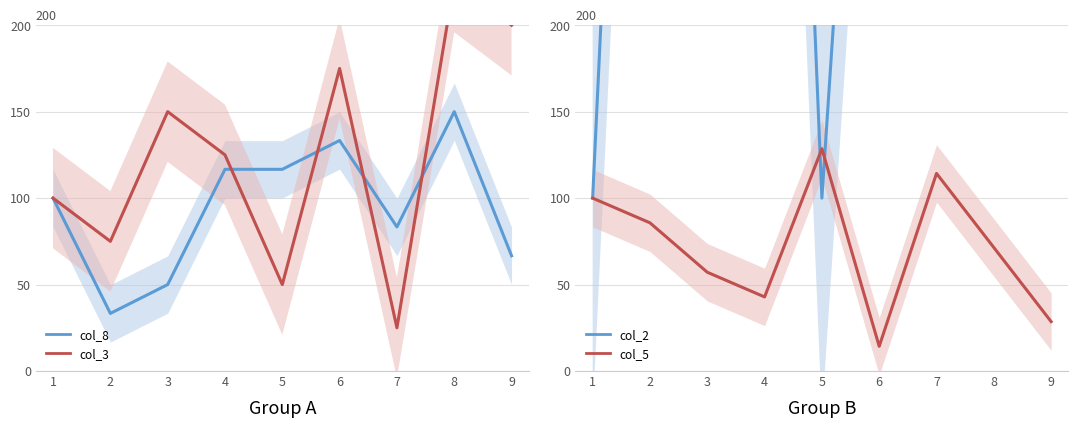

At which category does col_5 reach its first local peak?

5